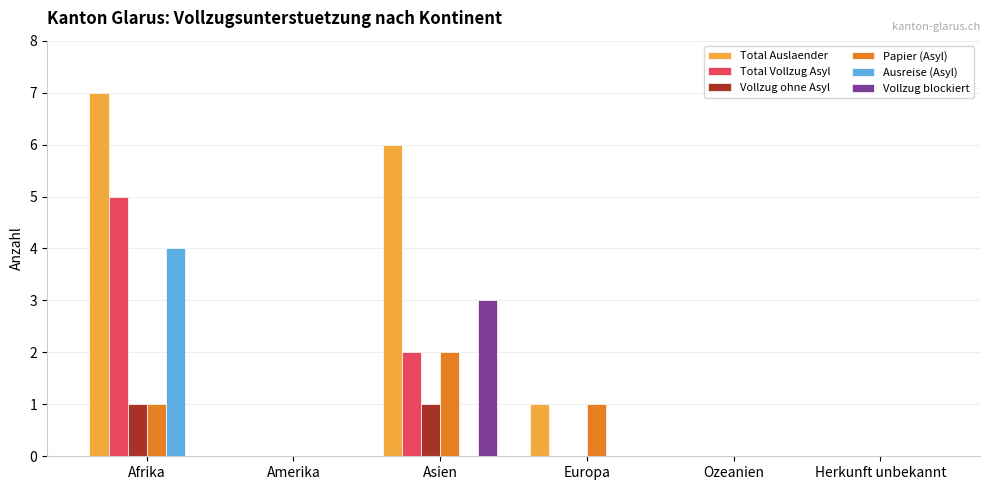

Count the Ausreise (Asyl) values in the range 0 to 1.

5